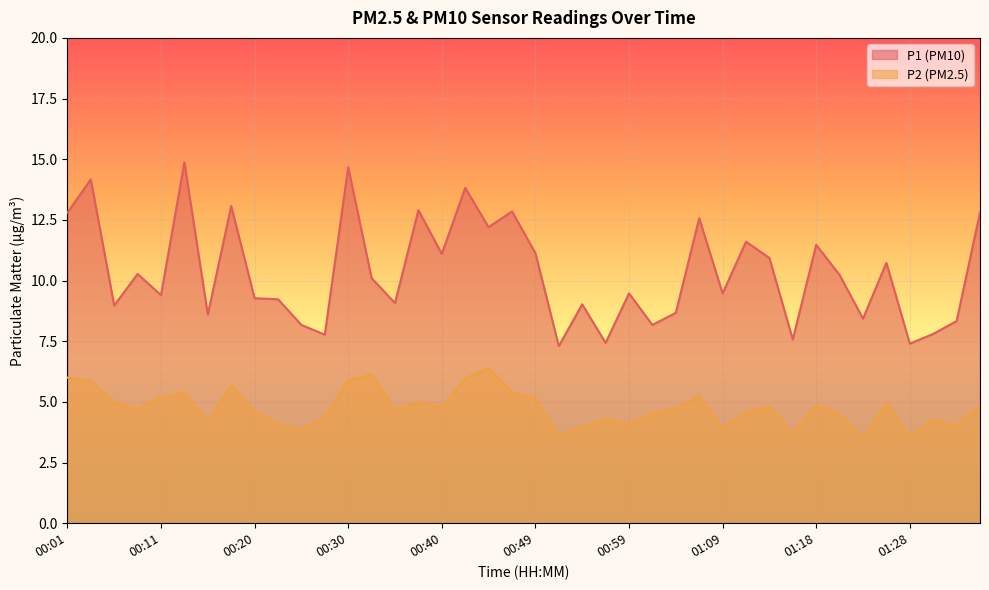

In P2, how many points are higher than both neighbors (excluding endpoints)?

11